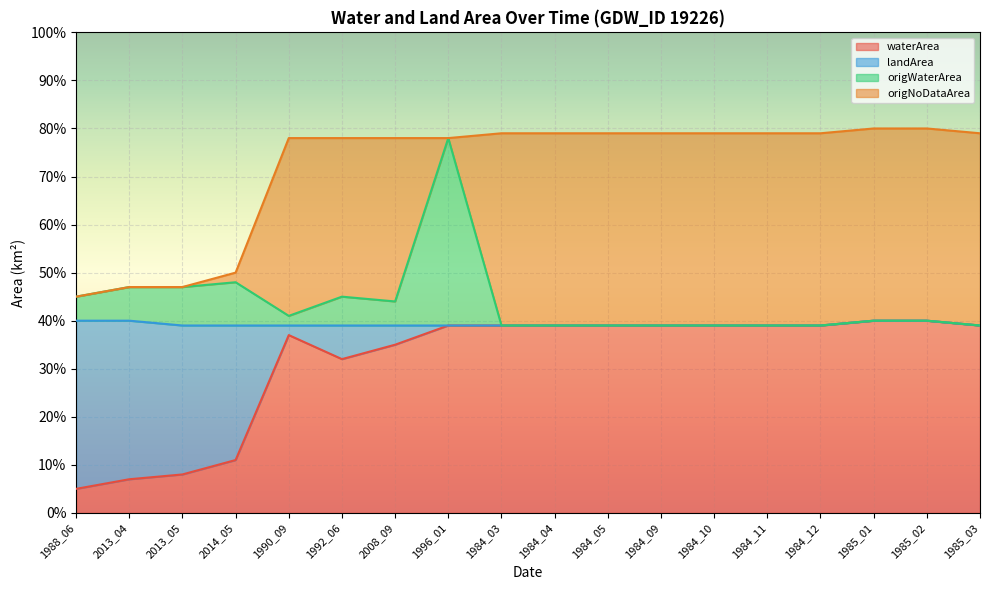

What is the highest value of the waterArea series?

0.4